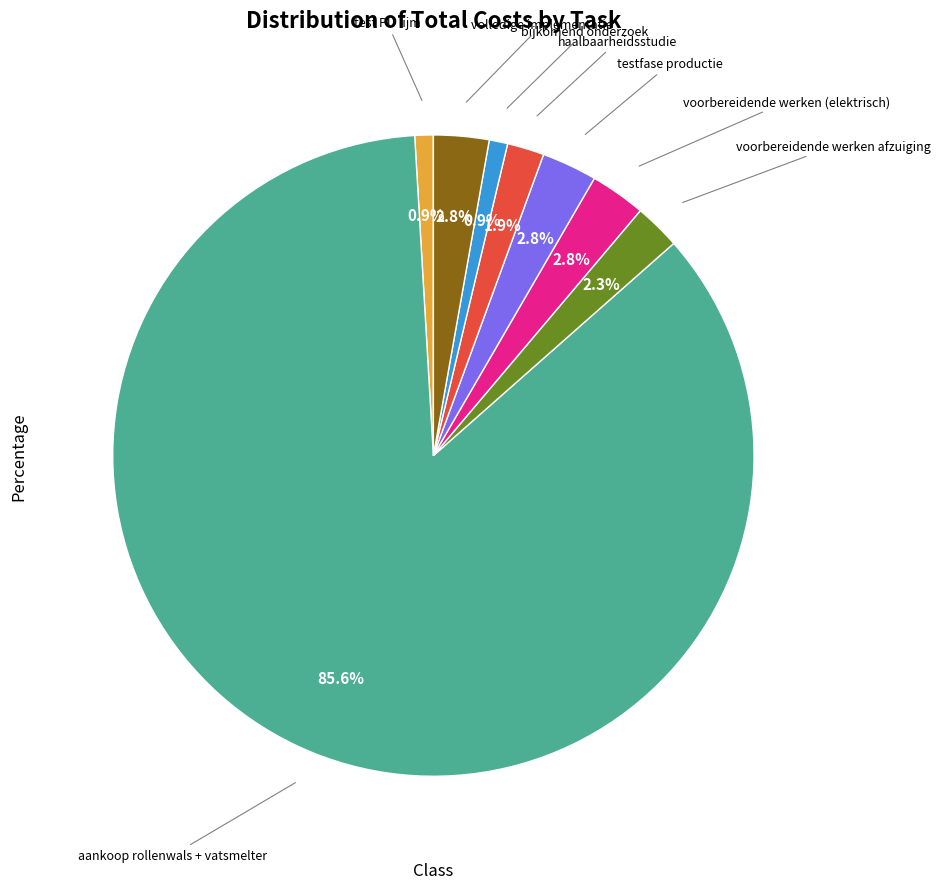

Does any single category account for the majority?

Yes